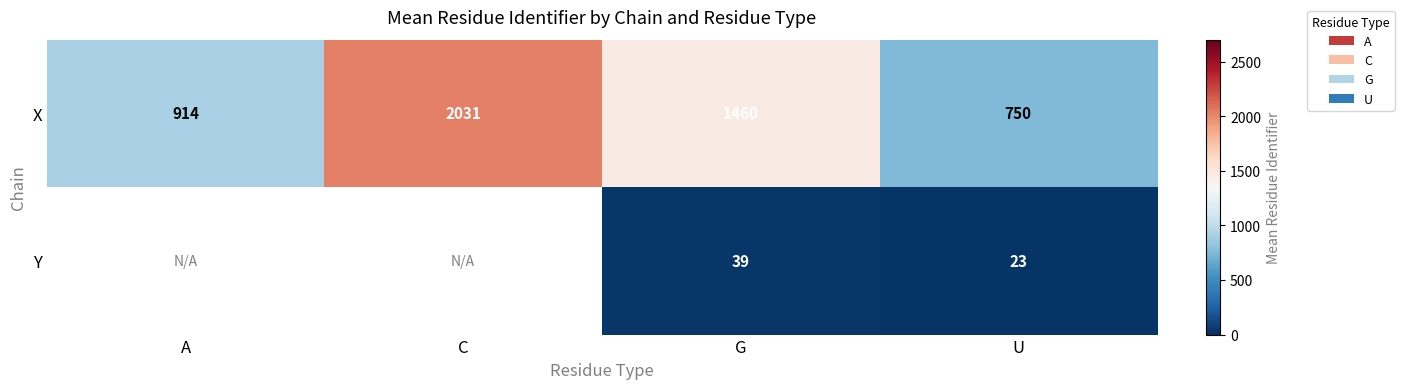

Is the value of X at C greater than the value of Y at U?

Yes